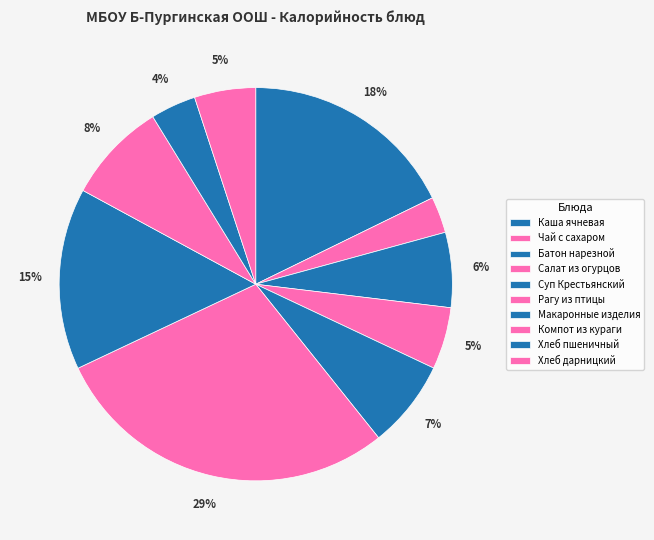

True or false: Компот из кураги accounts for 14% of the total.

False